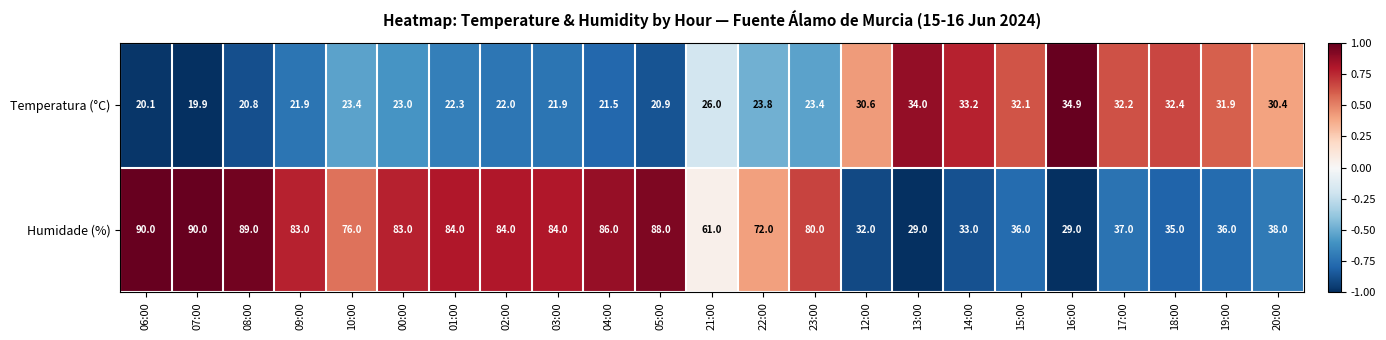

What is the greatest value displayed?

90.0